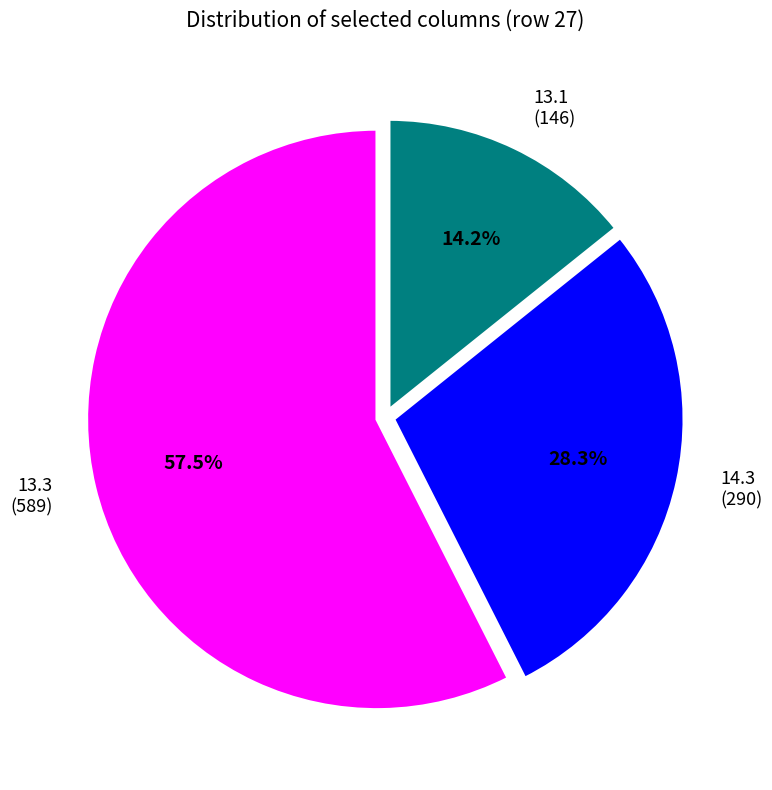

Is there any slice that represents more than half of the pie?

Yes